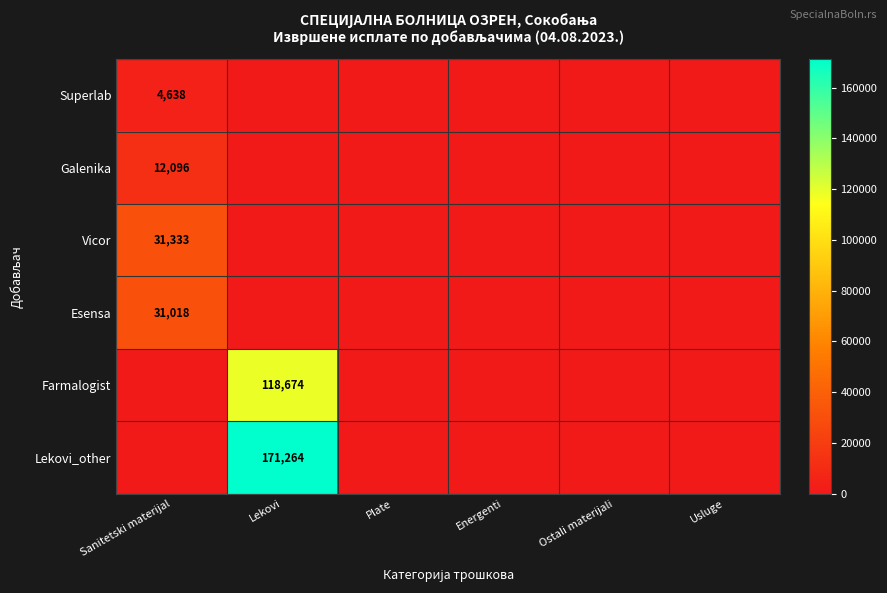

True or false: Farmalogist has a value of 118674 at Lekovi.

True